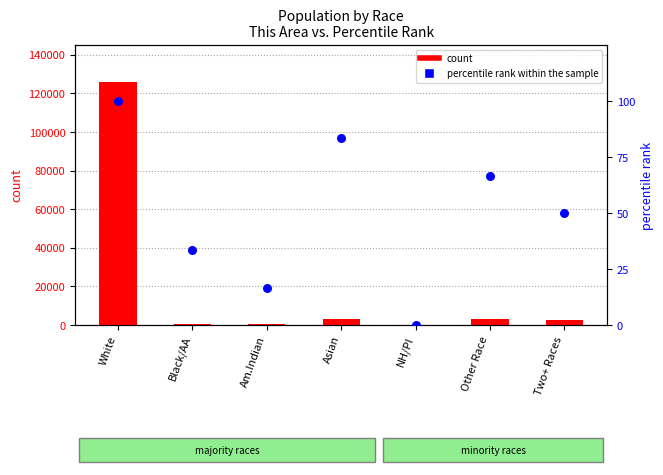

Which series contains the lowest Y value?

percentile rank within the sample